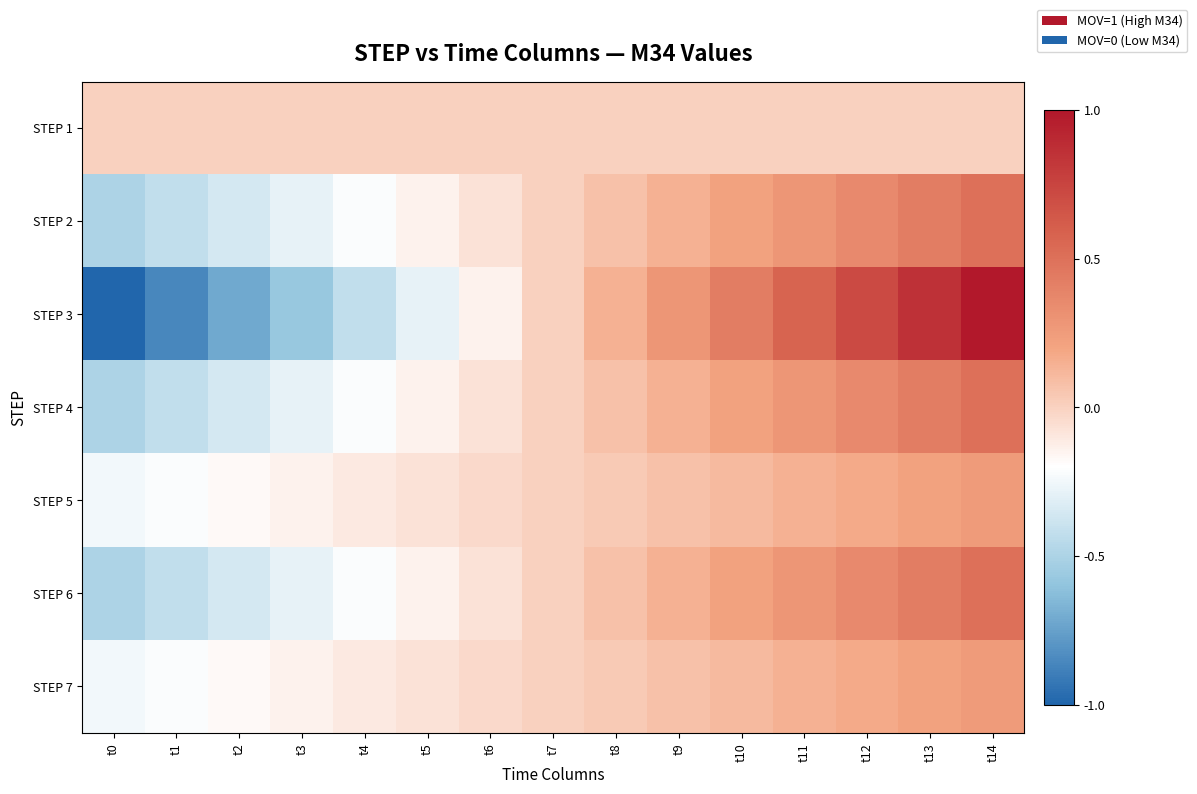

Between t8 and t10, which series saw the biggest shift?

STEP 3